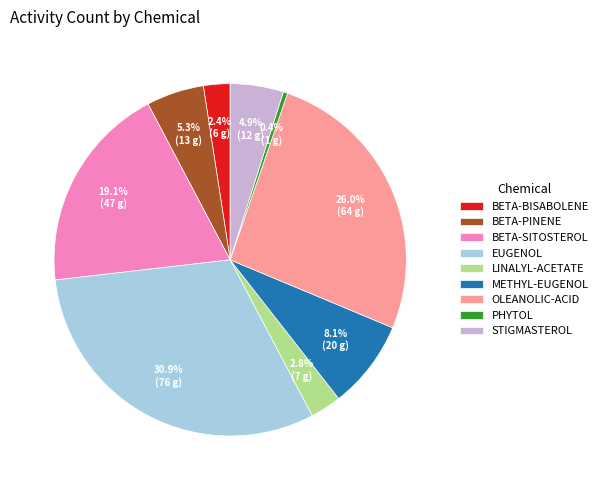

Which has a higher value, OLEANOLIC-ACID or EUGENOL?

EUGENOL